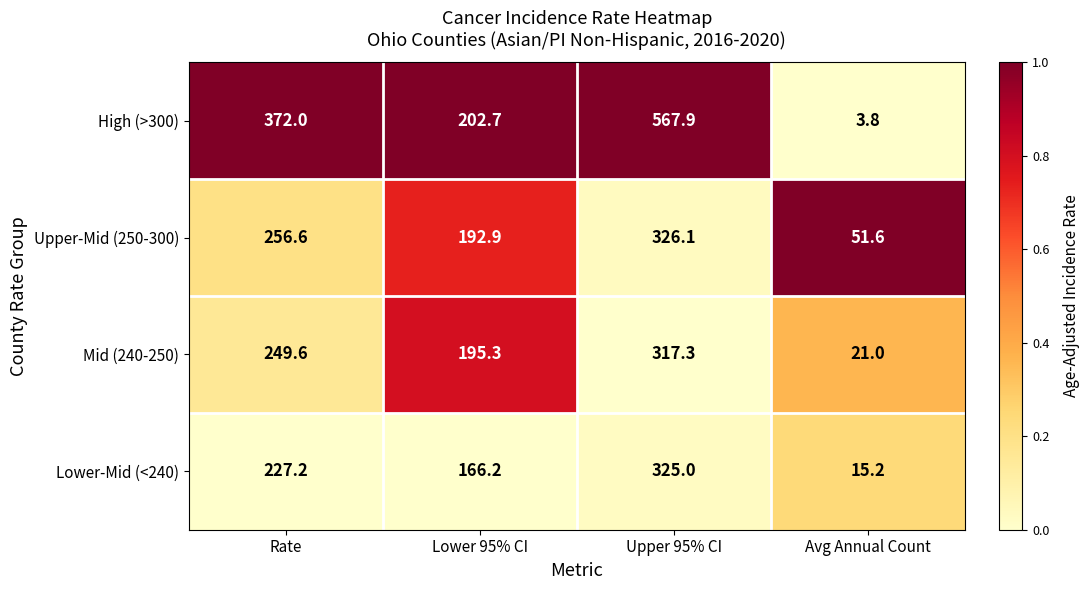

What is the sum of all Mid (240-250) values?

783.2